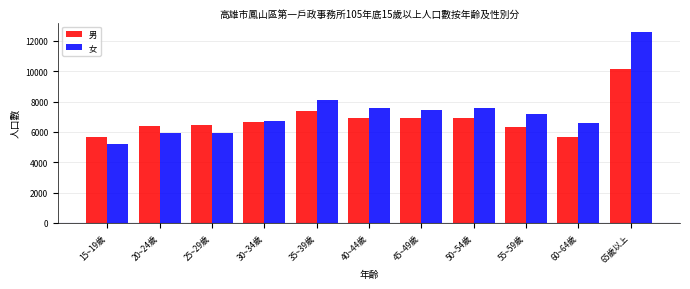

At 50~54歲, list the series in order from largest to smallest.

女, 男